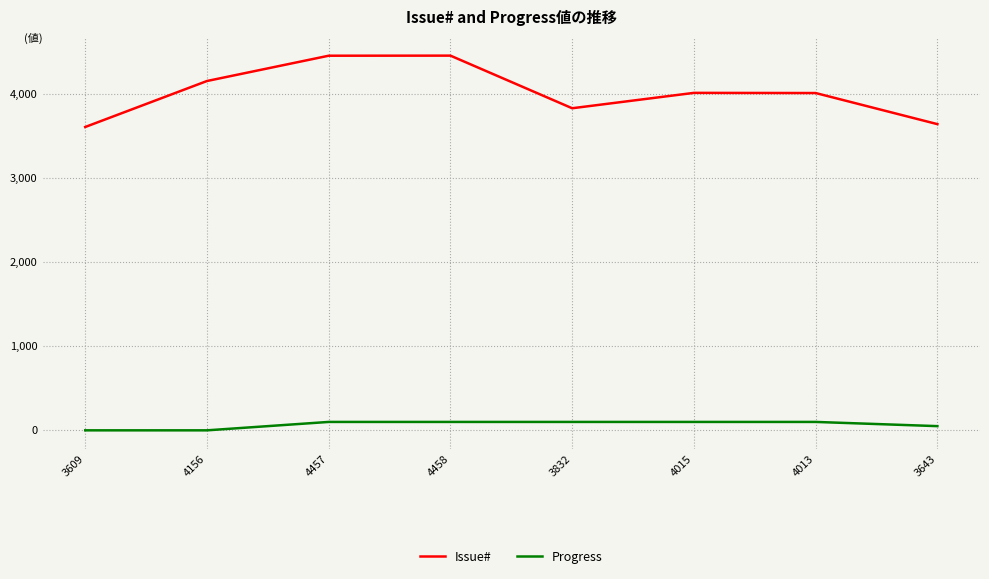

What is the maximum value for Progress?

100